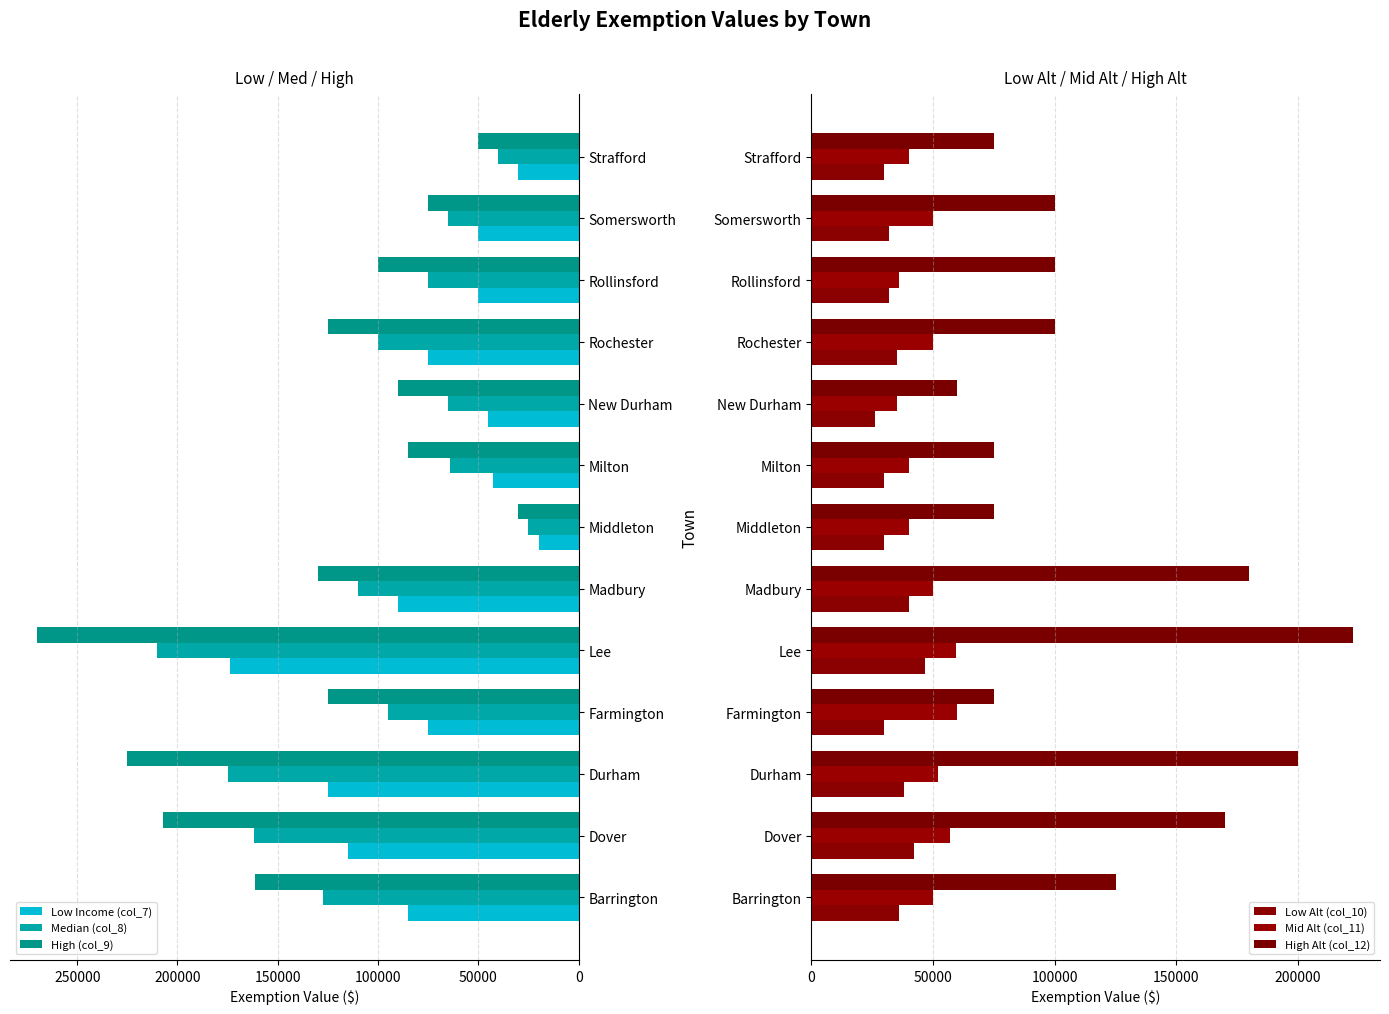

What is the difference between the maximum and second lowest values in the Mid Alt (col_11) series?

24000